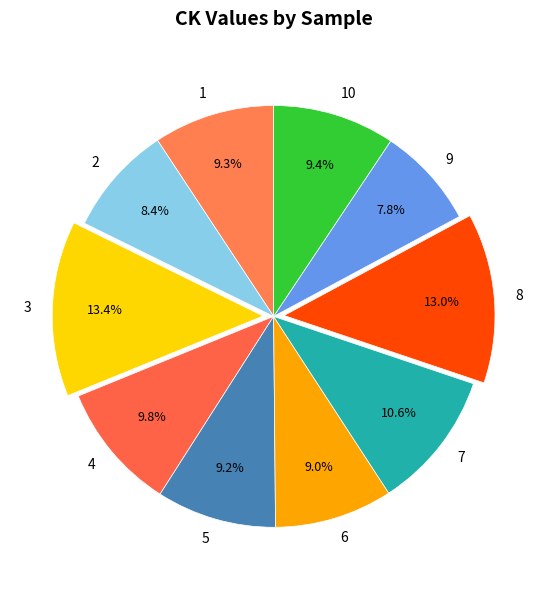

Is there a majority slice in this chart?

No